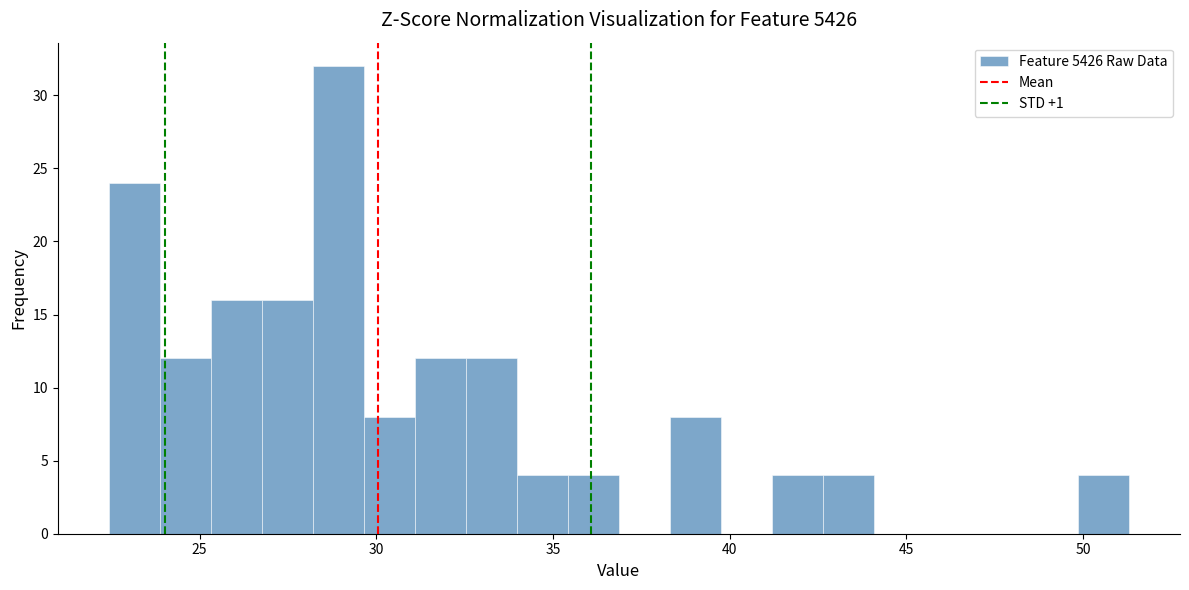

Around what value on the x-axis is the tallest bar? Give the approximate position of its centre, as read against the axis.

29.0